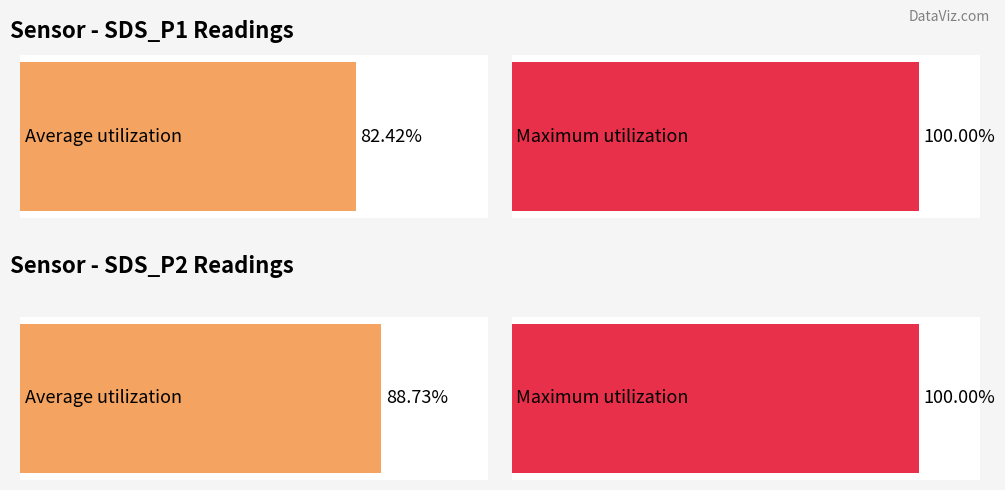

Does the chart contain stacked bars?

No